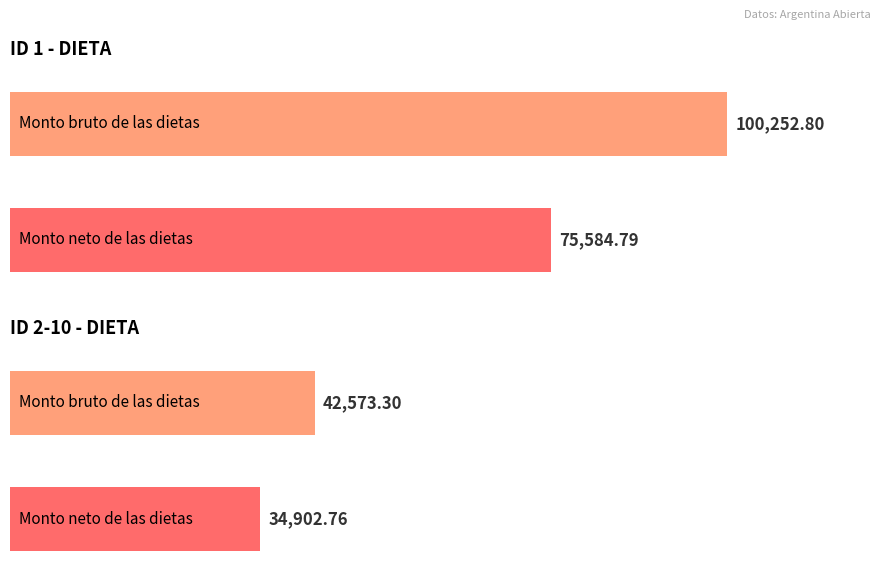

What are all the series names shown in the legend?

Monto bruto de las dietas, Monto neto de las dietas